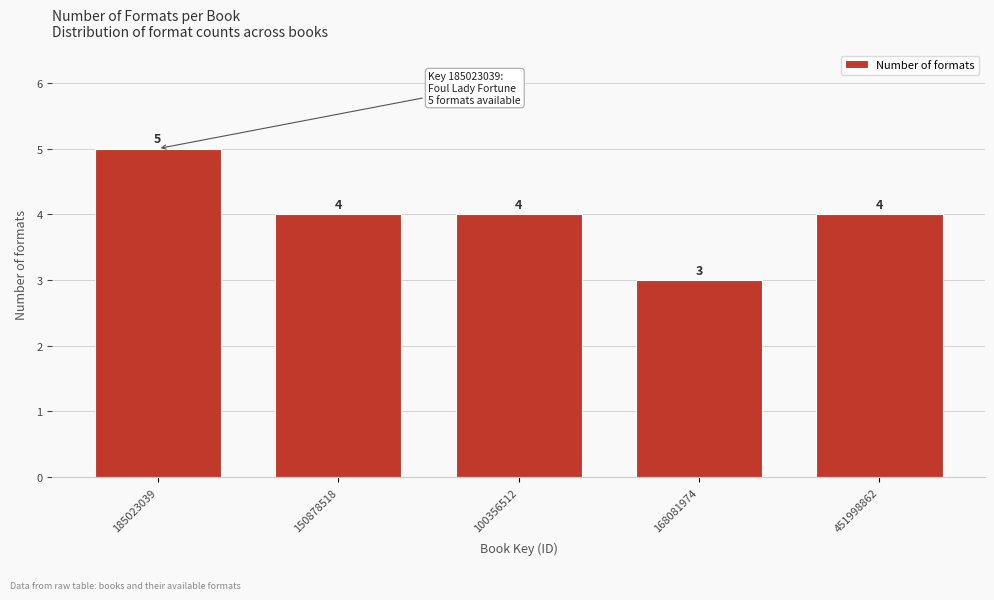

Reading right to left, list all the values displayed in this chart.

451998862=4	168081974=3	100356512=4	150878518=4	185023039=5